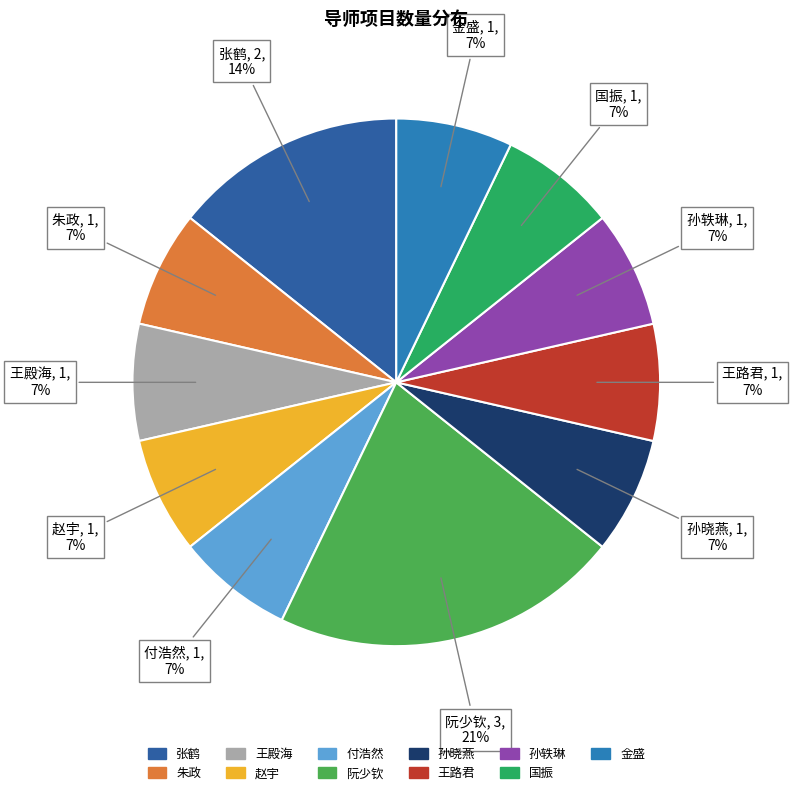

What is the ratio of the value at 阮少钦 to the value at 朱政?

3.0